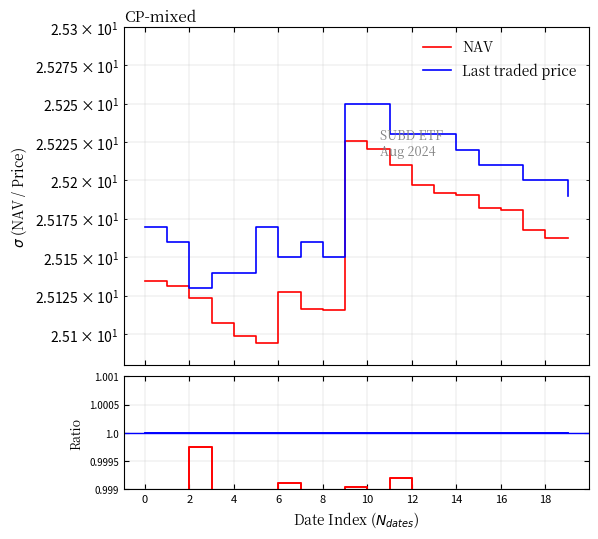

How many distinct data groups are displayed?

2